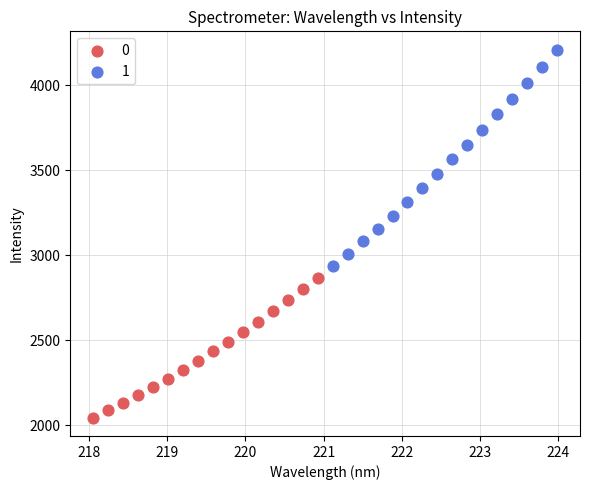

Which series reaches the maximum Y coordinate?

1